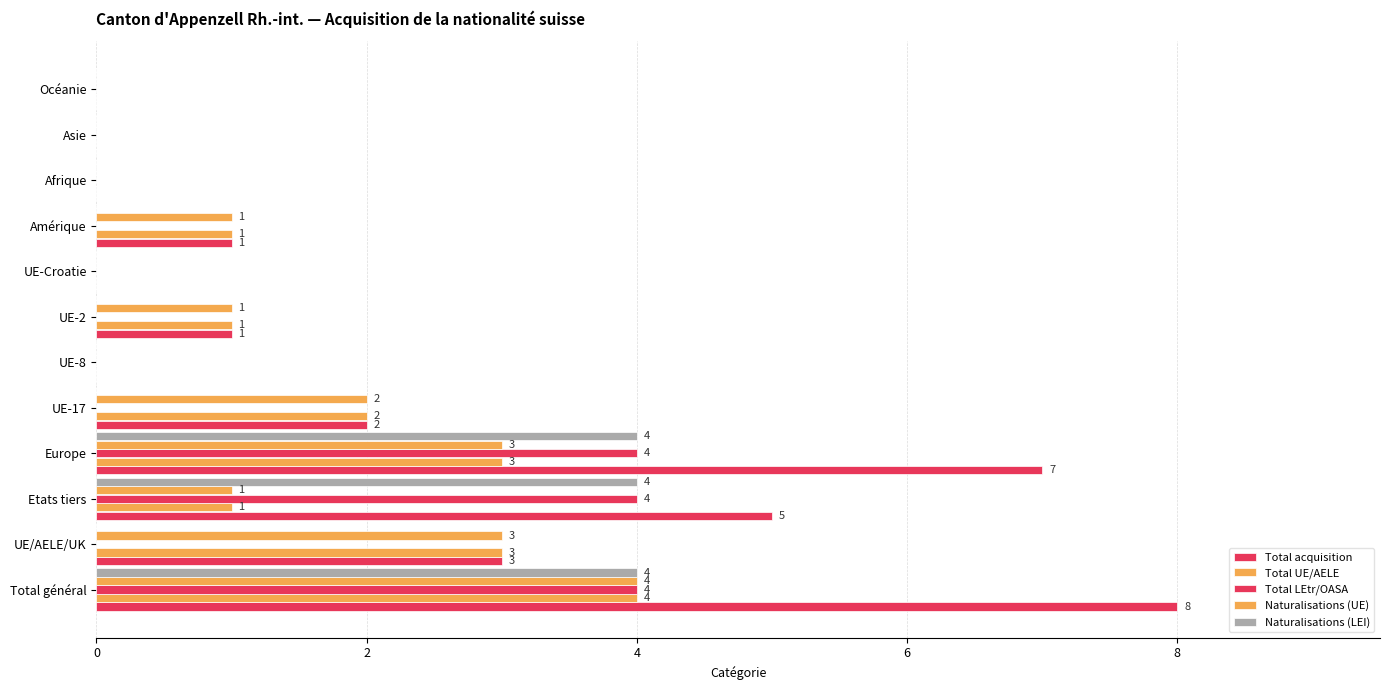

What is the maximum value for Total UE/AELE?

4